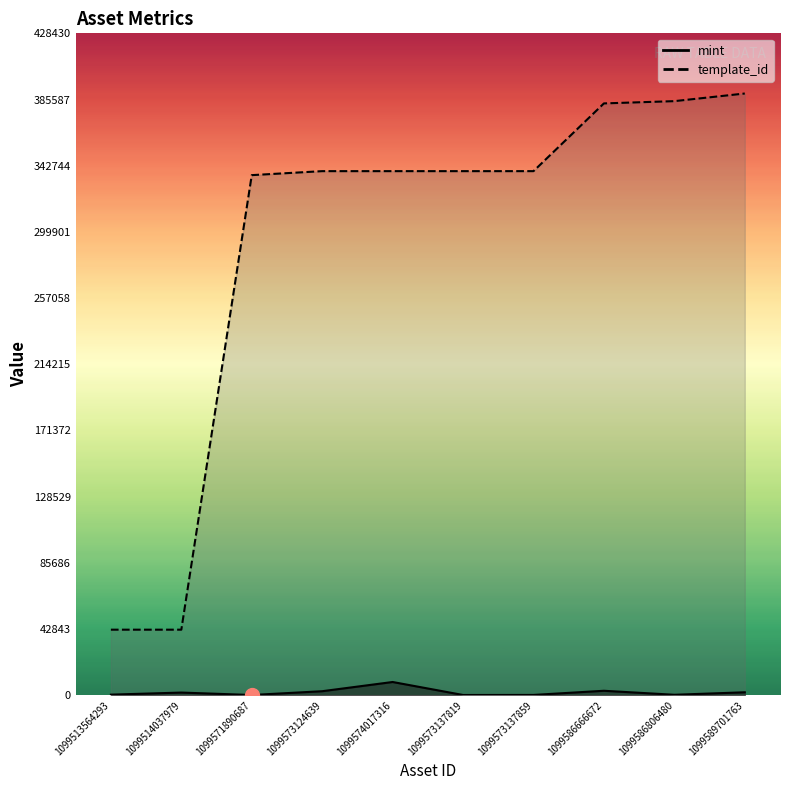

How many lines are shown in the chart?

2